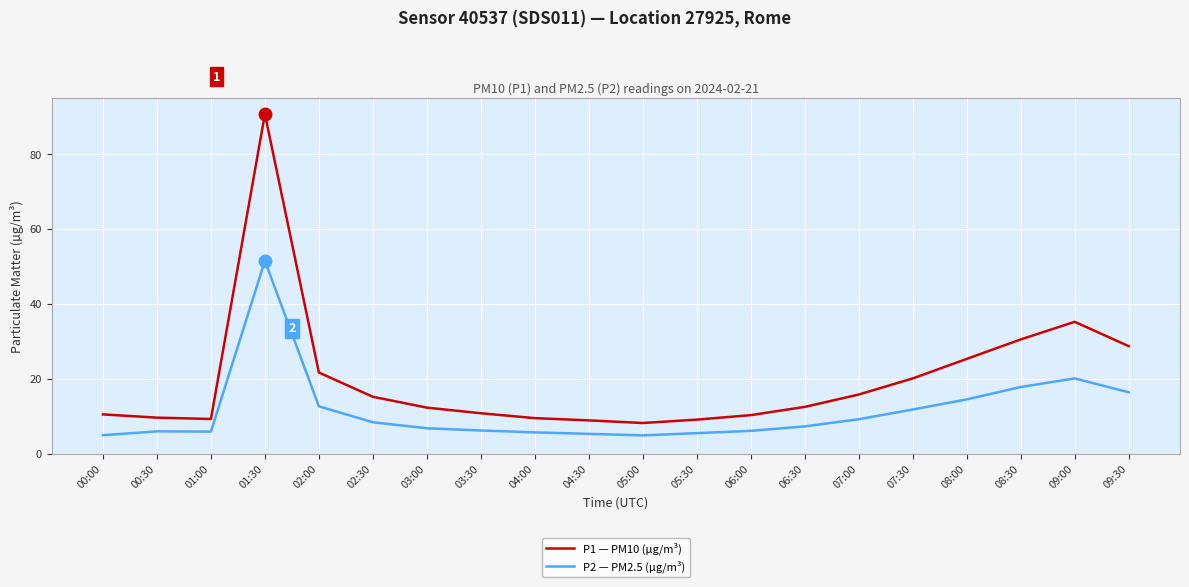

Count the number of categories in the chart.

20